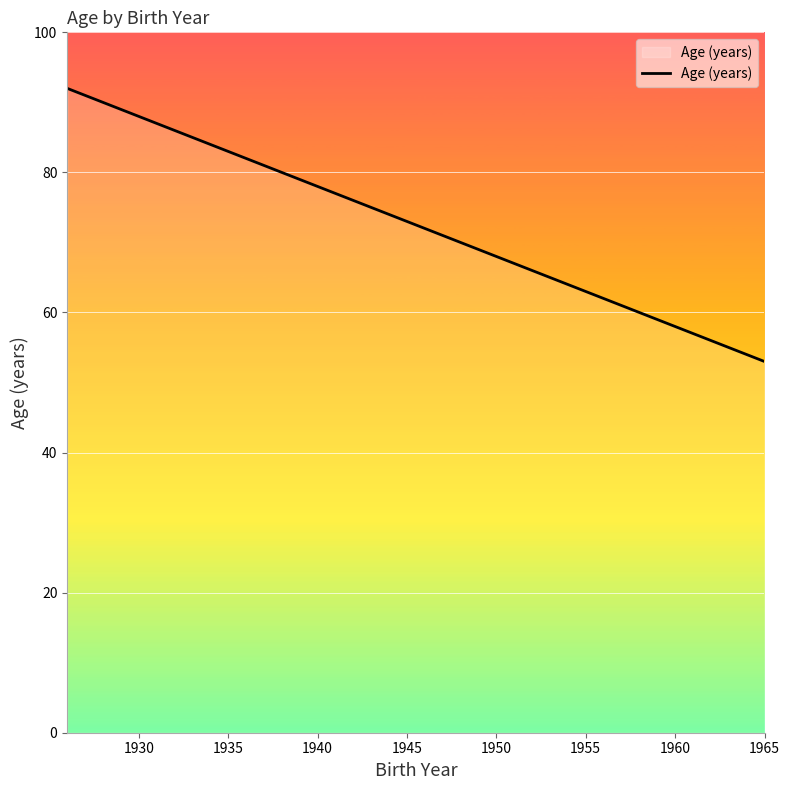

What is the maximum value shown in the chart?

92